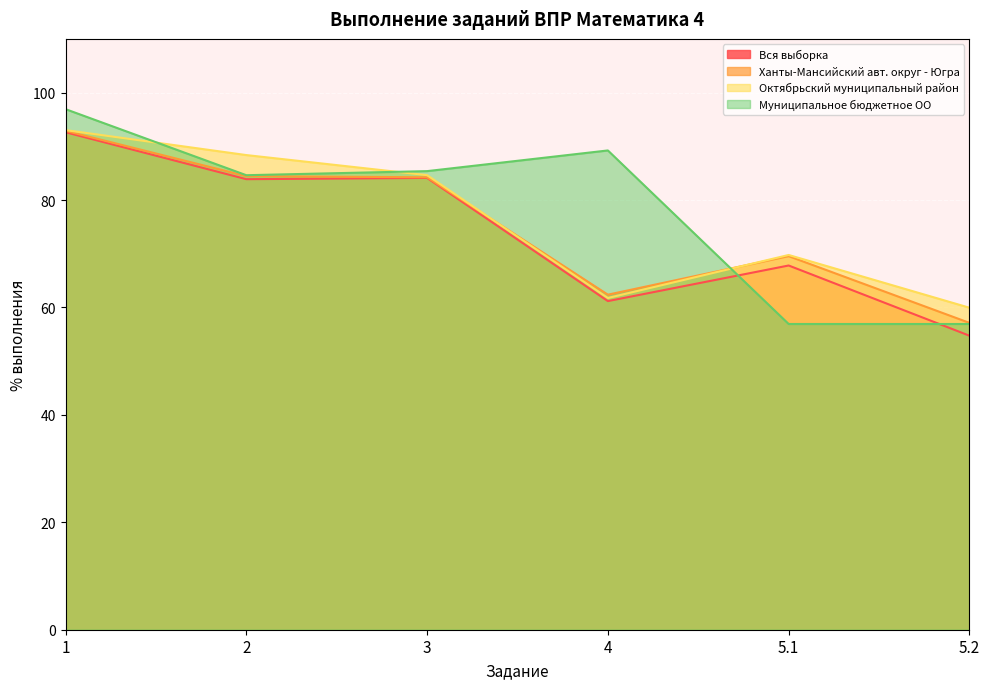

What is the label of the 2nd point from the left?

2